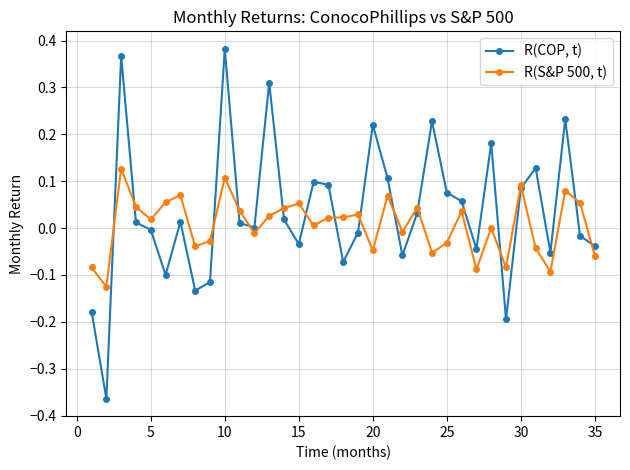

Which series has the largest range (max minus min)?

R(COP, t)